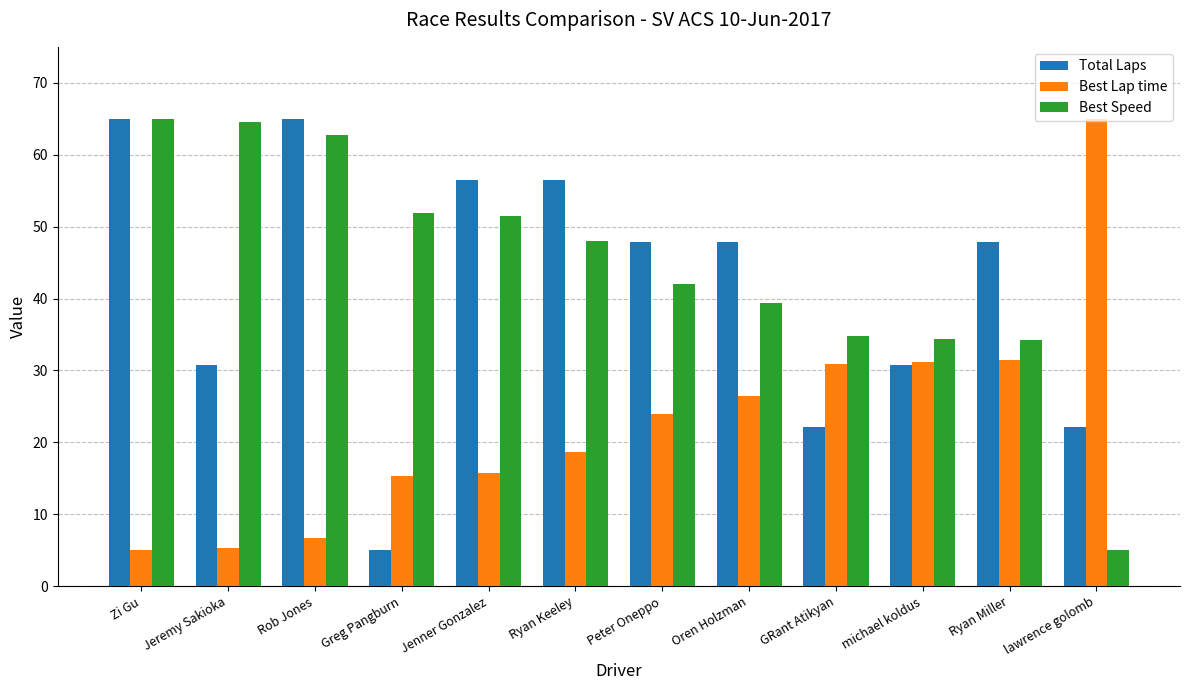

What is the approximate value of Total Laps at Ryan Keeley?

56.4